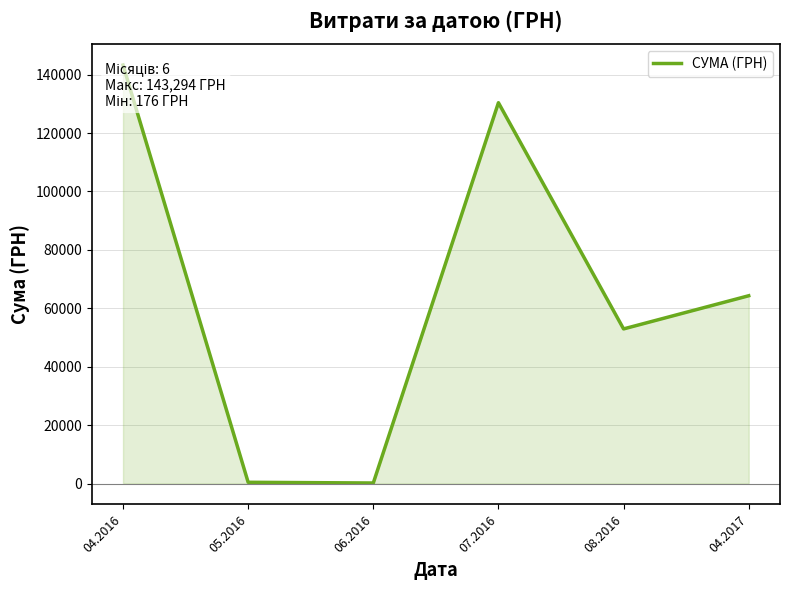

Which category has the highest value across all series?

04.2016